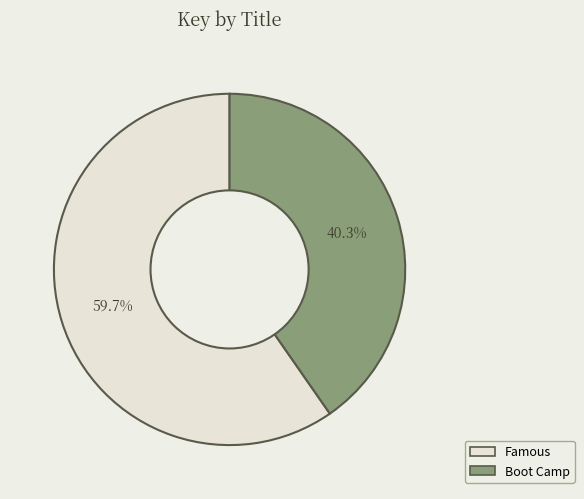

Between Boot Camp and Famous, which is larger?

Famous